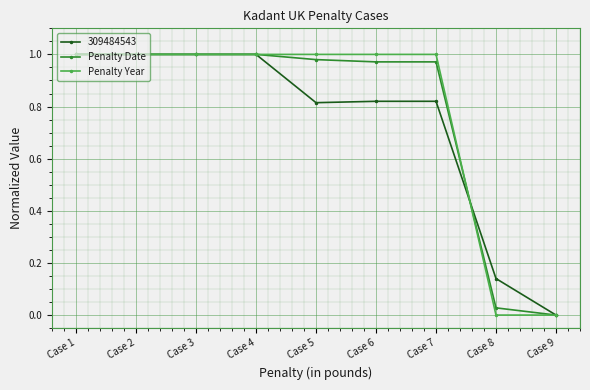

Is this an area chart (filled region under the line)?

No